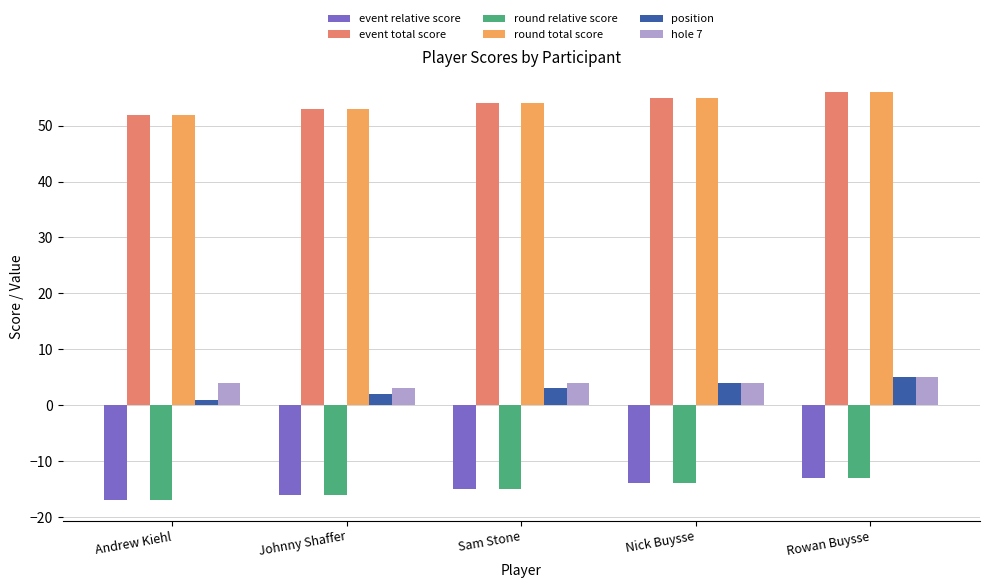

Read the round total score value at Sam Stone.

54